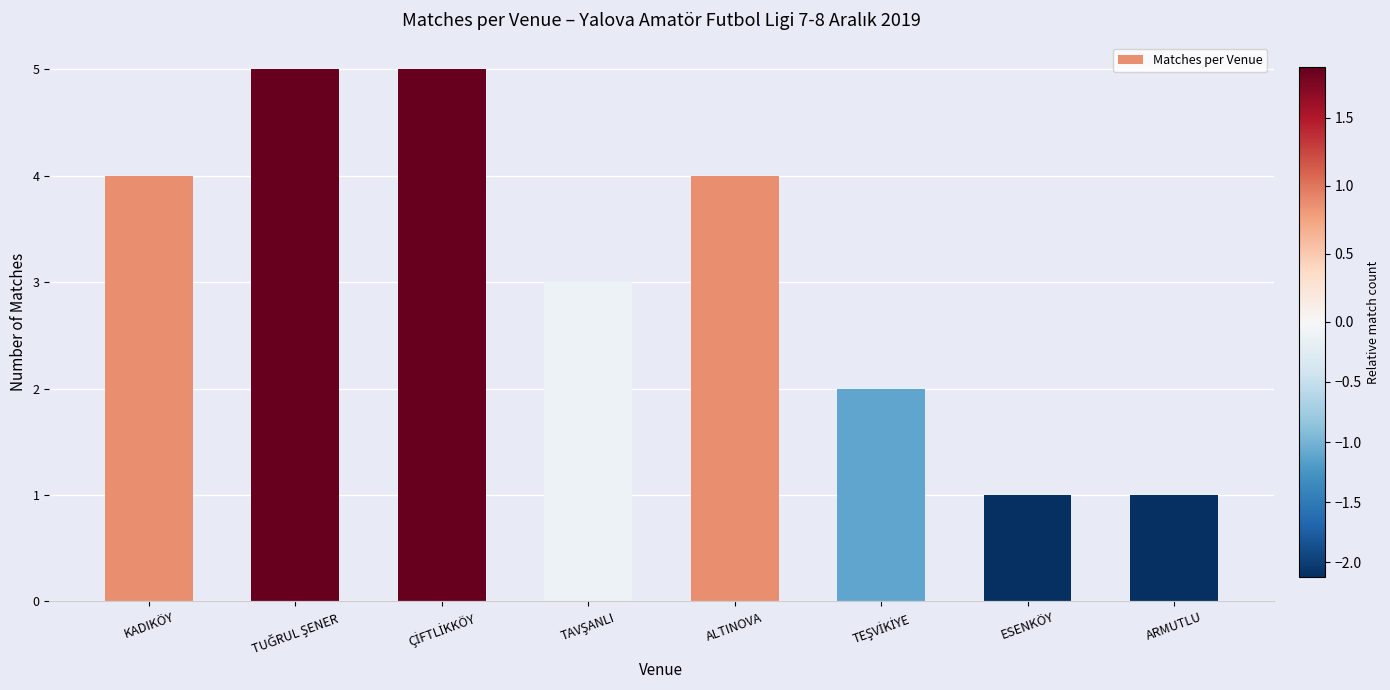

Approximately how many times larger is the value at ALTINOVA compared to KADIKÖY?

1.0